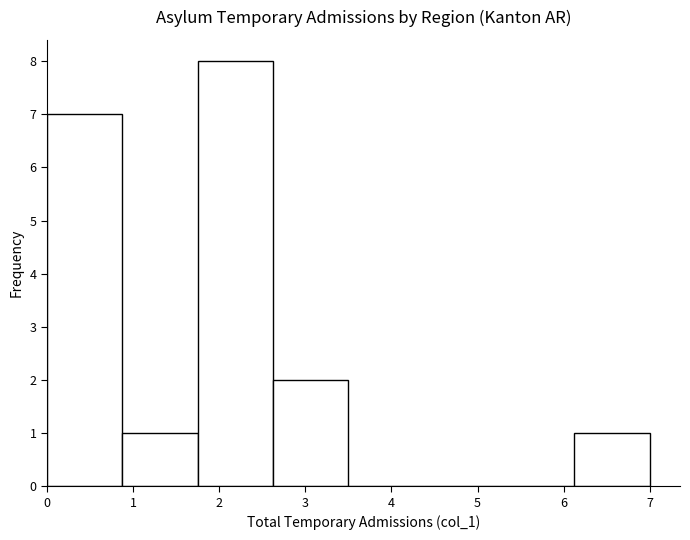

What is the height of the bar covering 6.1 to 7.0 on the x-axis? Neither the bar edges nor the heights are printed on the chart, so give them approximately, as read against the axes.

1